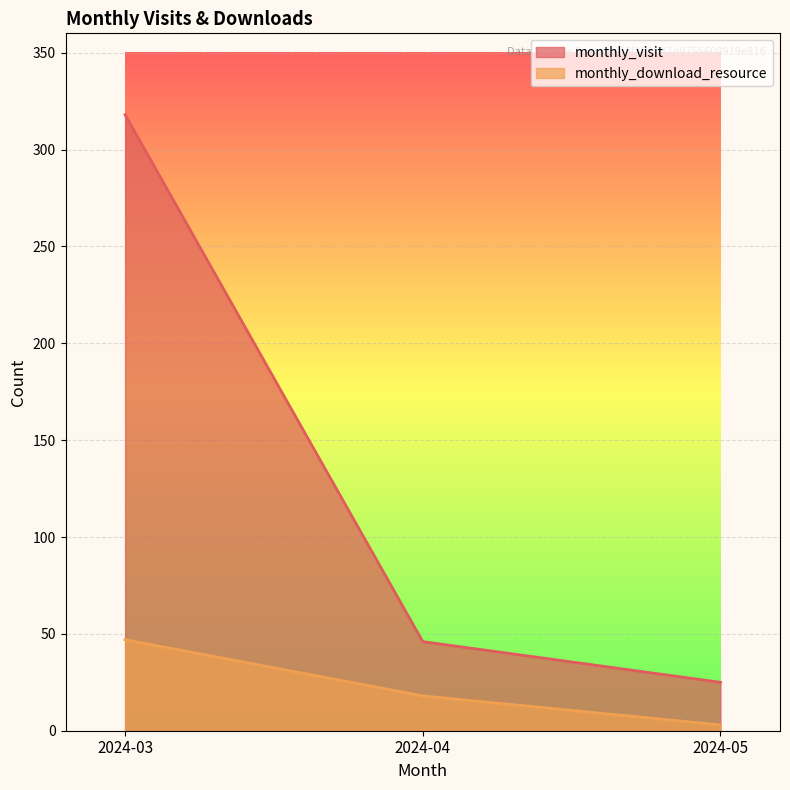

What is the minimum value shown in the chart?

3